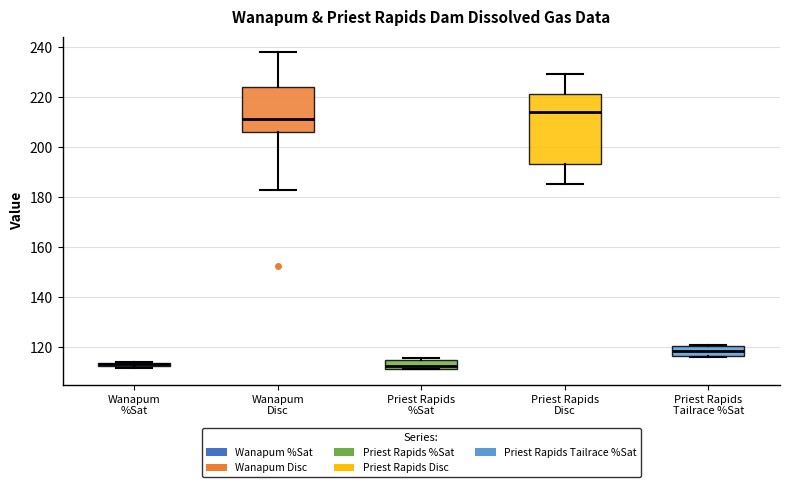

Which box is the tallest, from its lower edge to its upper edge?

Priest Rapids Disc